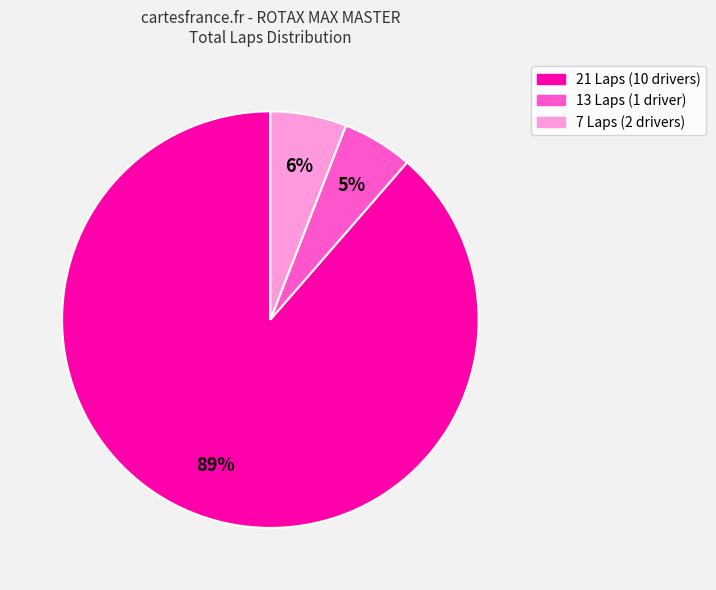

To the nearest percent, what is the average slice percentage?

33%